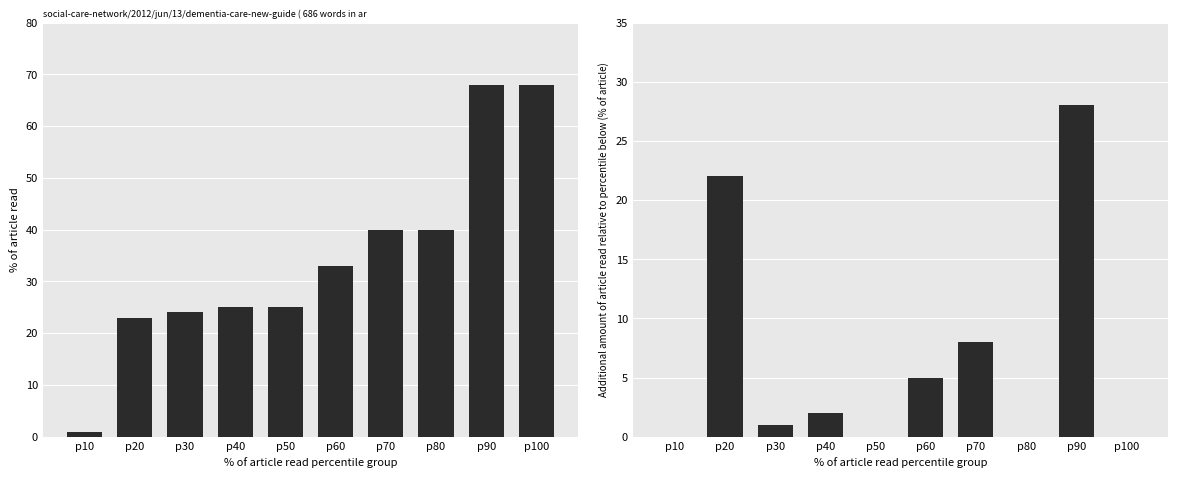

List the labels in order of MIP value, largest first.

p90, p20, p70, p60, p40, p30, p10, p50, p80, p100